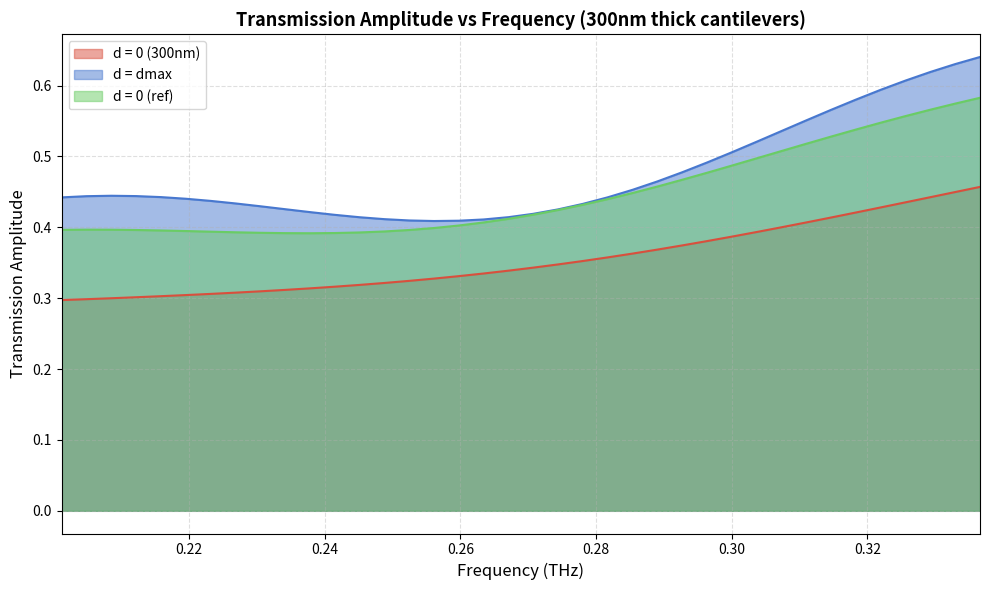

At which label is d = 0 (300nm) closest to 0?

0.20123